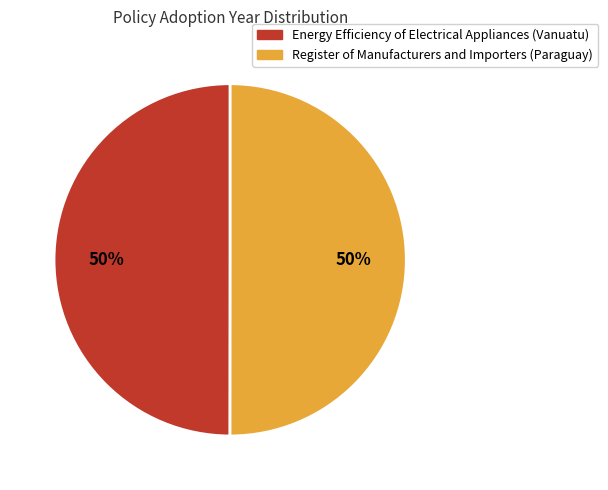

Is it true that Energy Efficiency of Electrical Appliances (Vanuatu) is 43% of the pie?

False